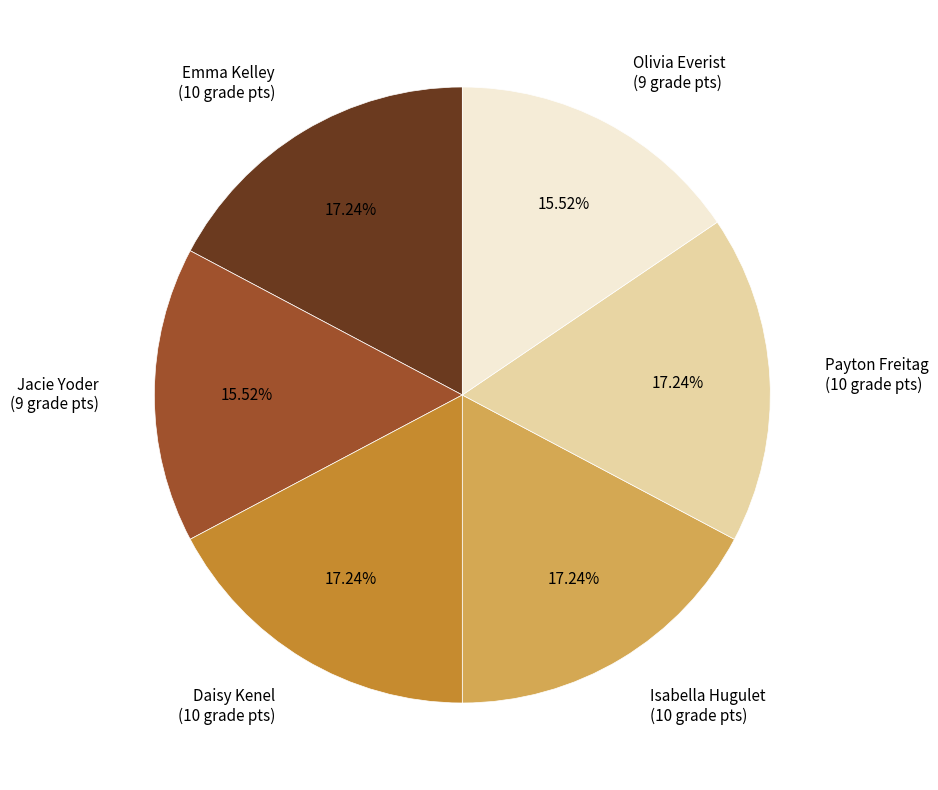

What portion of the pie excludes Emma Kelley?

82.8%